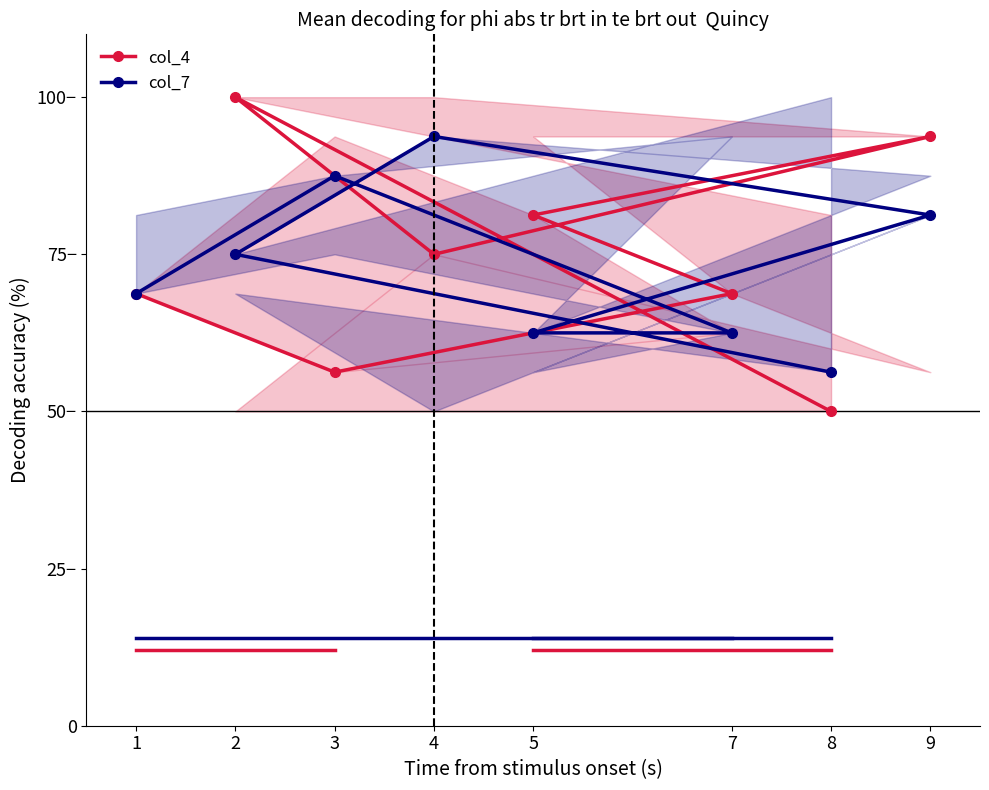

What is the average value of the col_7 series?

73.4